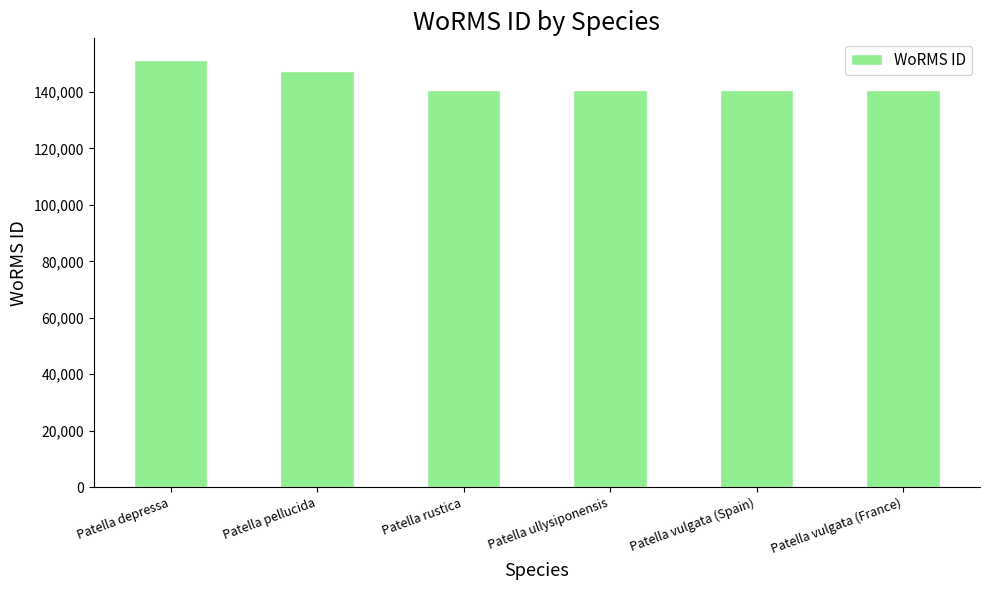

Does the chart contain any negative values?

No